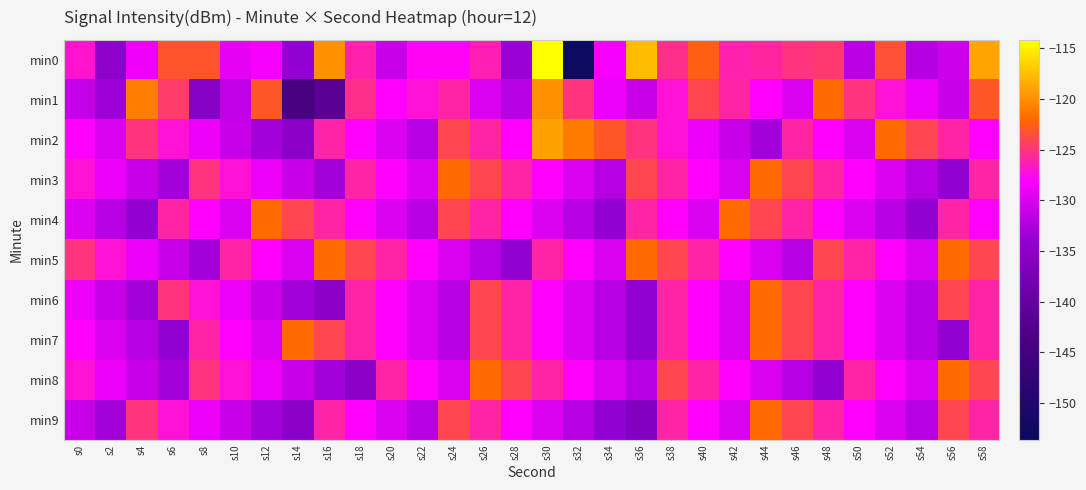

What is the total value across all series at s10?

-1289.7